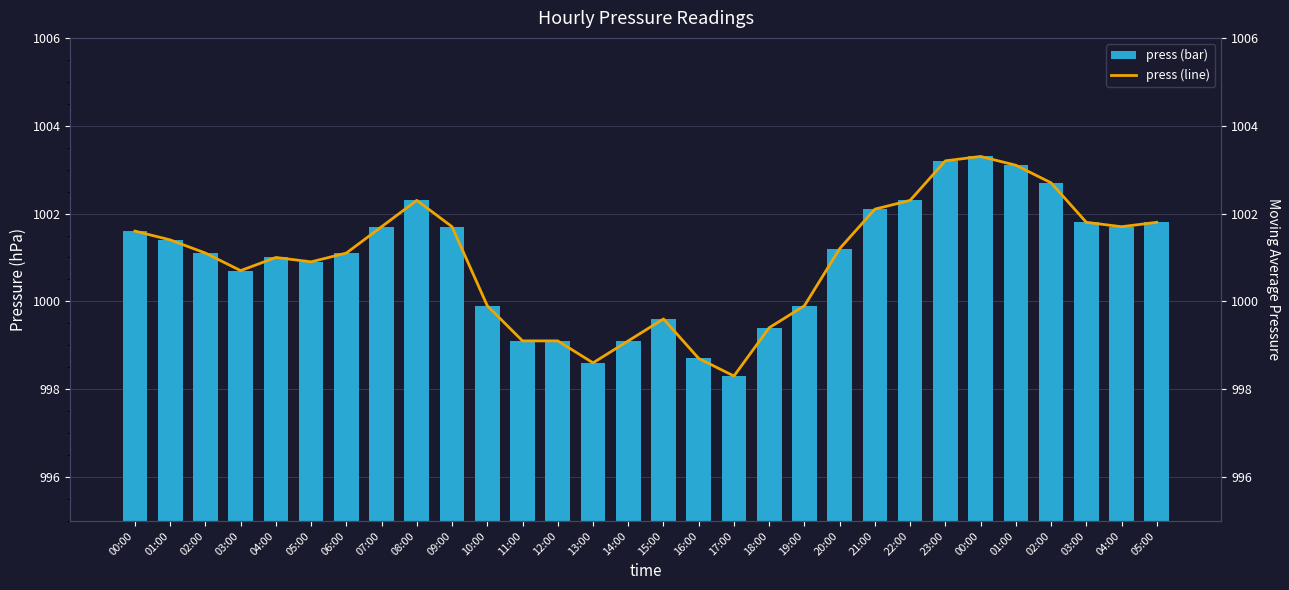

Which series has the largest range (max minus min)?

press (bar)